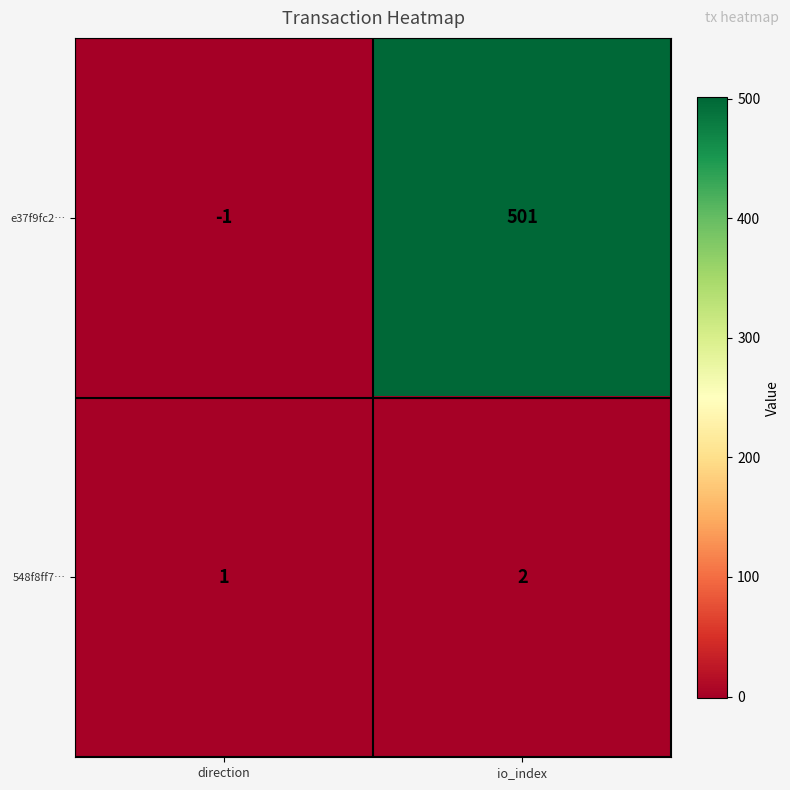

Where is 548f8ff7… nearest to the value 1?

direction